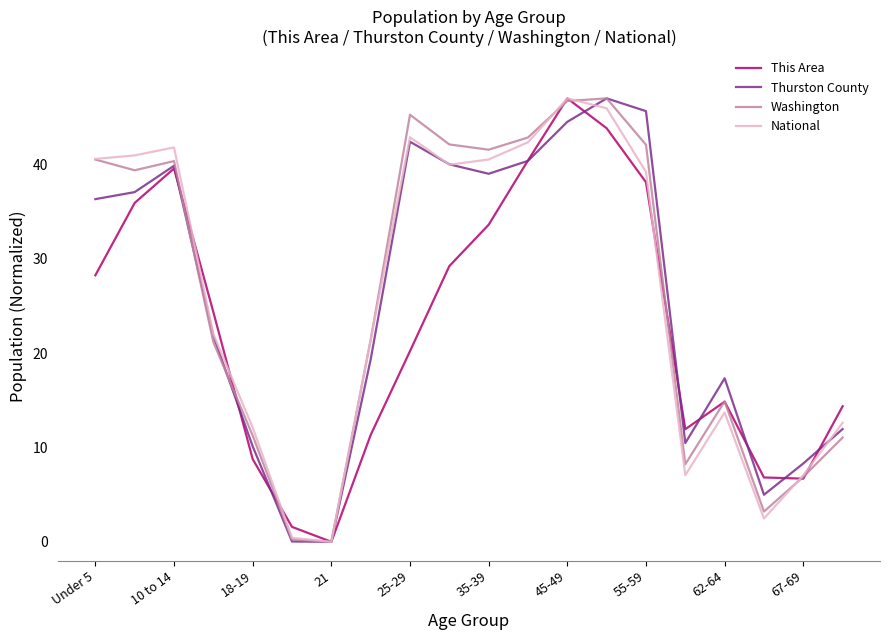

What is the highest value of the Thurston County series?

47.0